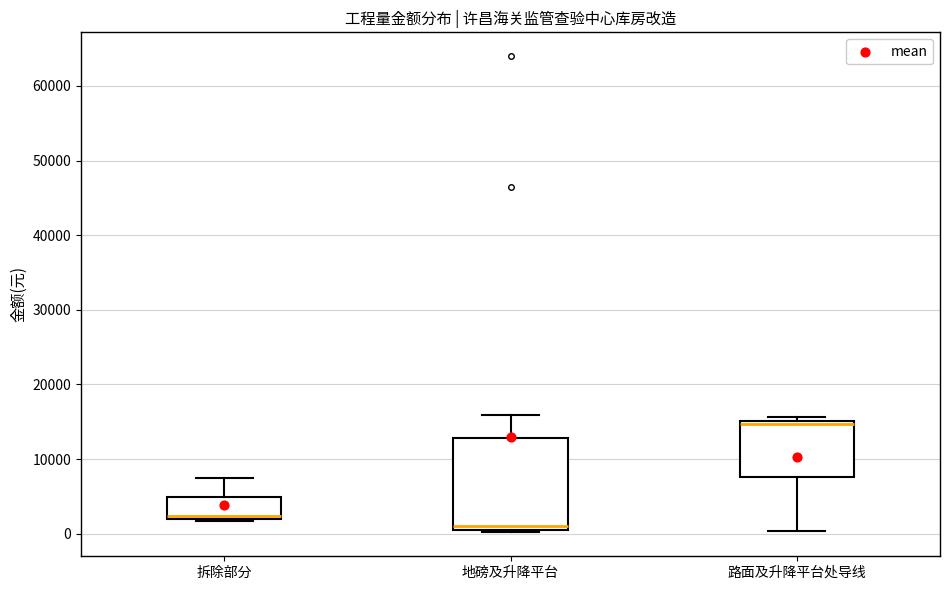

Reading left to right, transcribe this box plot: for each box, give where its median line is, the range the box spans, and where its two whiskers end, as read against the y-axis. The values are not printed on the chart, so give them approximately, as read against the axis.

拆除部分: median 2000 (just above the box's lower edge), box 2000 to 5000, whiskers 2000 (just below the box's lower edge) to 8000
地磅及升降平台: median 1000, box 0 to 13000, whiskers 0 (just below the box's lower edge) to 16000
路面及升降平台处导线: median 15000 (just below the box's upper edge), box 8000 to 15000, whiskers 0 to 16000